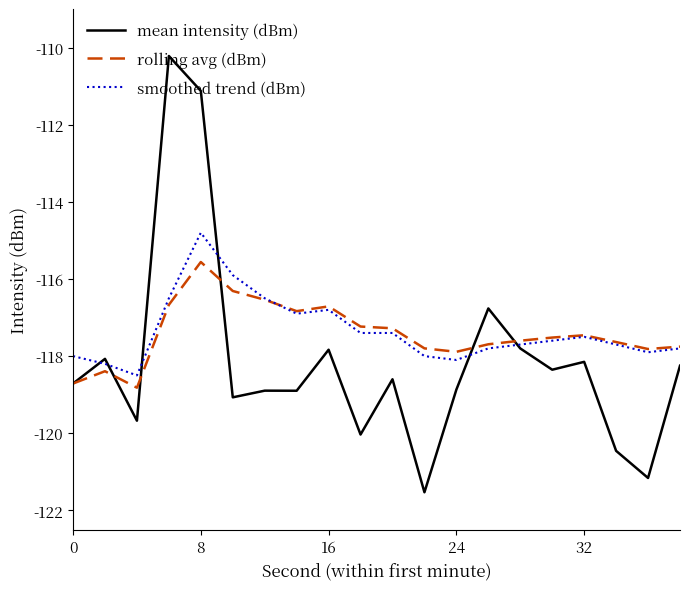

How many distinct data groups are displayed?

3